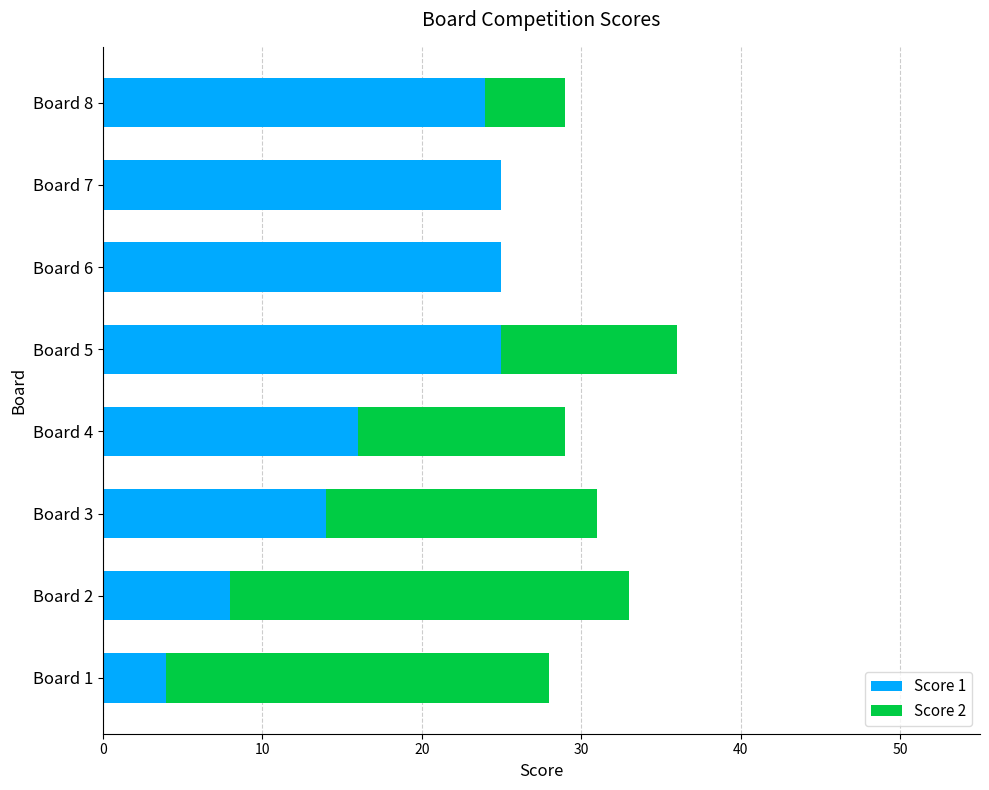

At which category is the sum across all series the highest?

Board 5